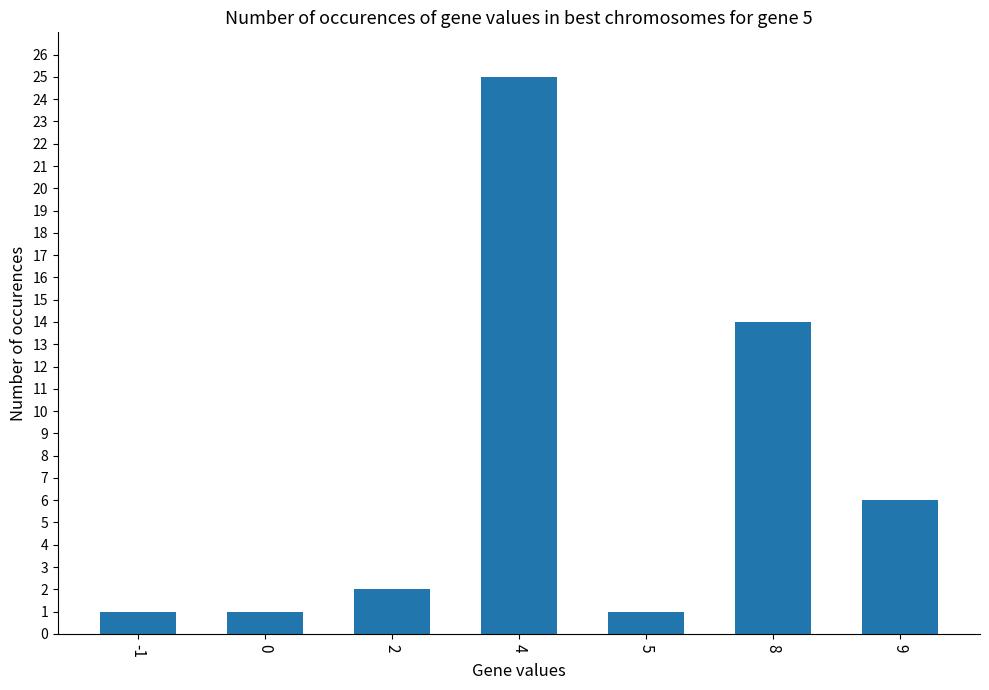

Where is the data nearest to the value 13?

8